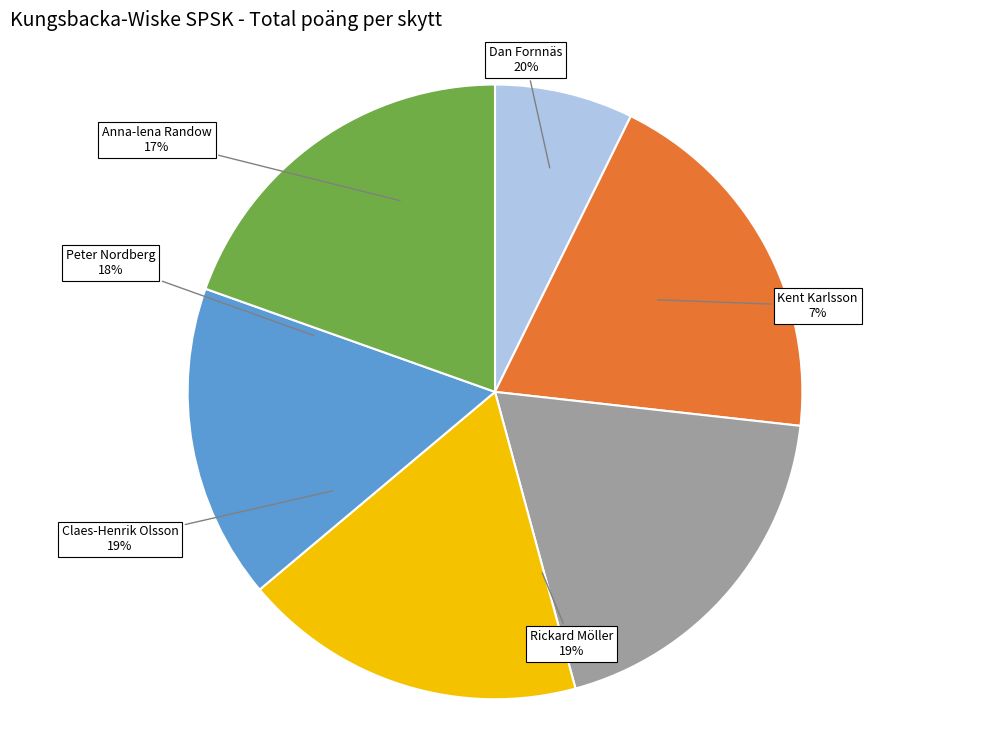

Which category has the biggest portion of the pie?

Dan Fornnäs